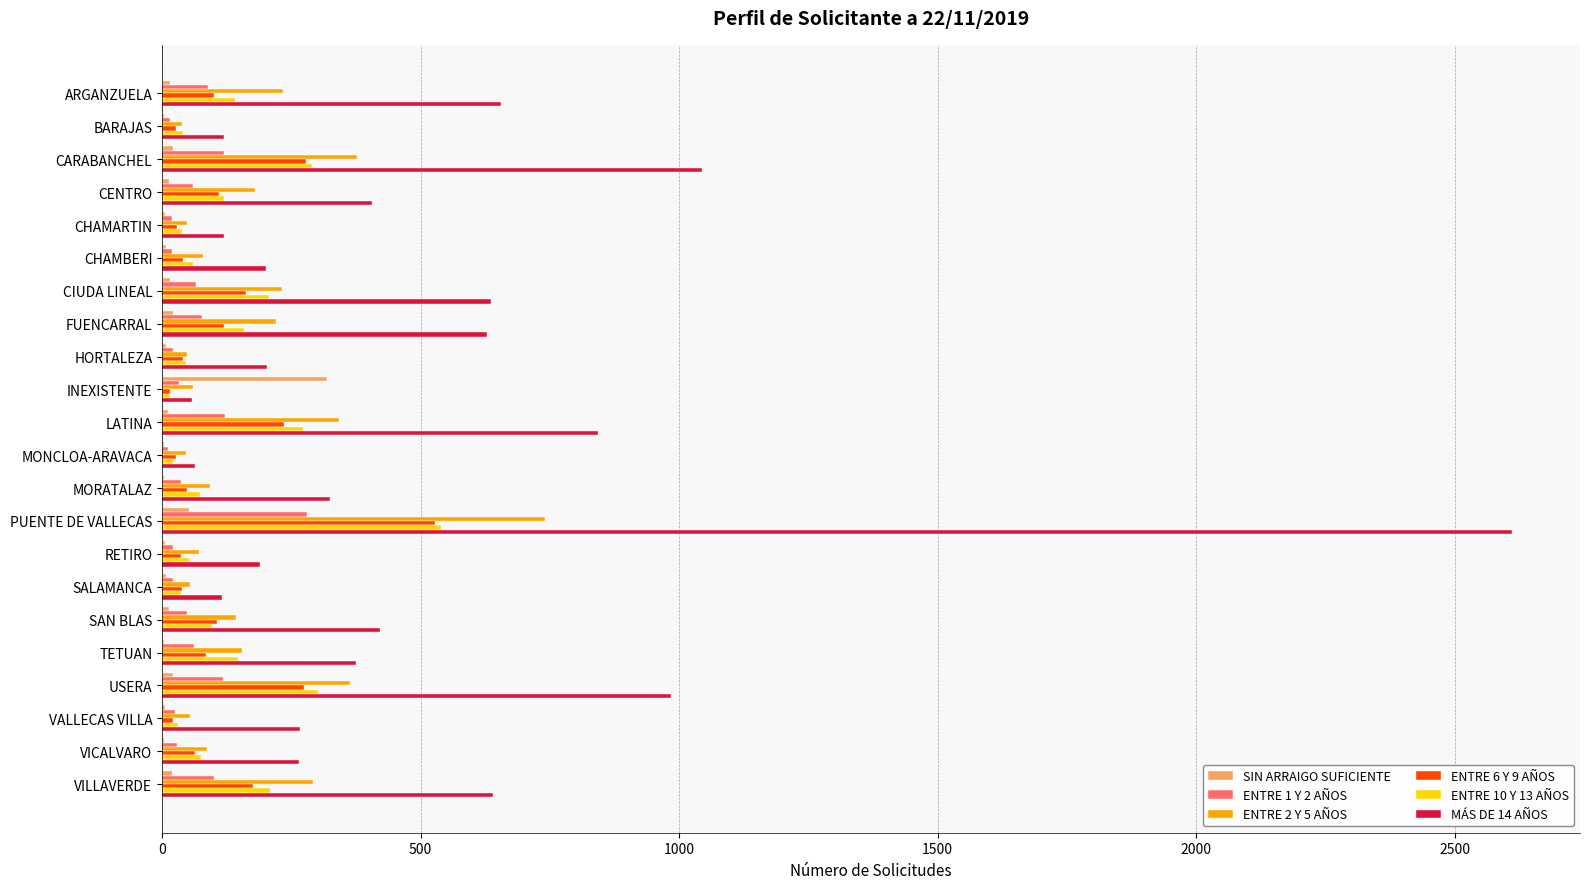

How many series are shown in this chart?

6